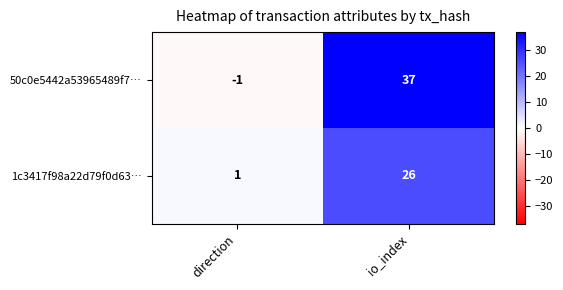

What is the greatest value displayed?

37